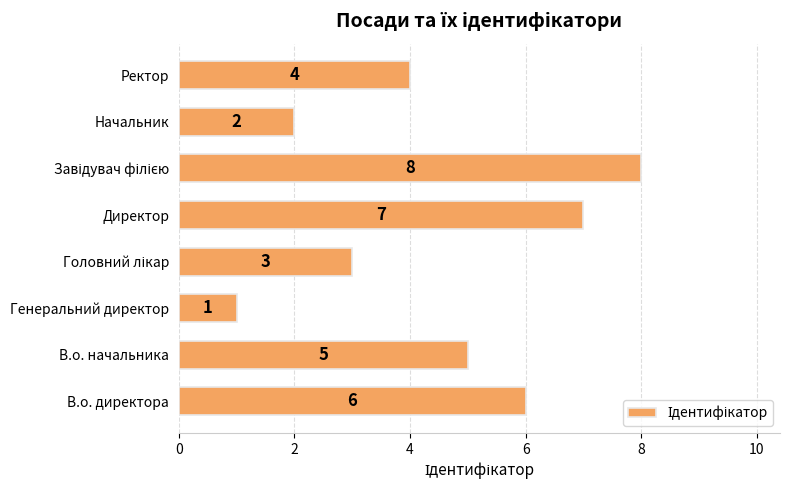

Reading bottom to top, extract all data points from this chart.

6	5	1	3	7	8	2	4